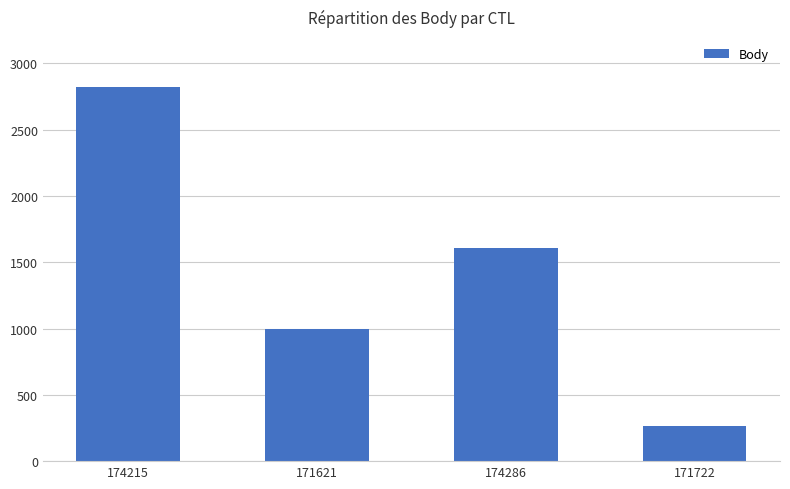

What is the change in value from 174215 to 171621?

-1830